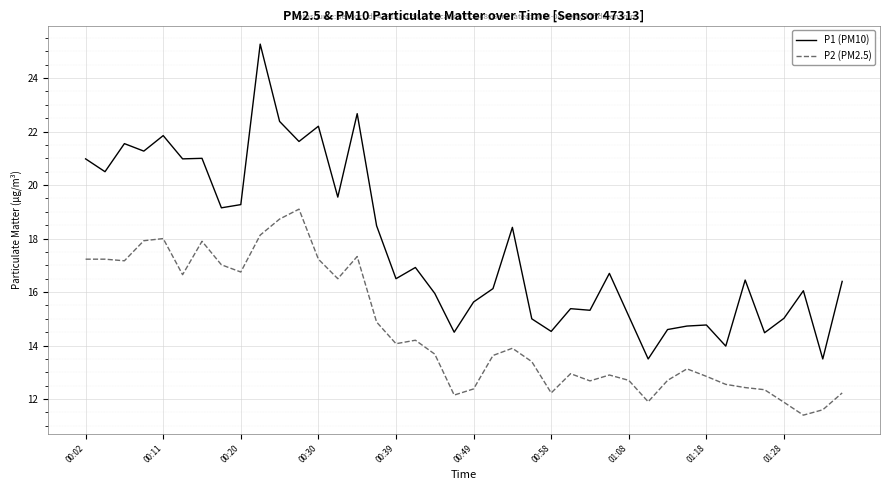

What is the difference between the maximum and minimum values in the P2 (PM2.5) series?

7.7